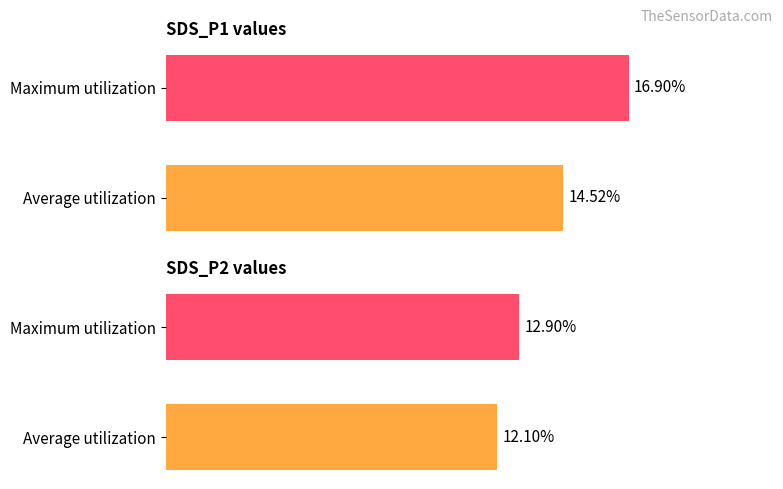

How many bars are there in each group?

2